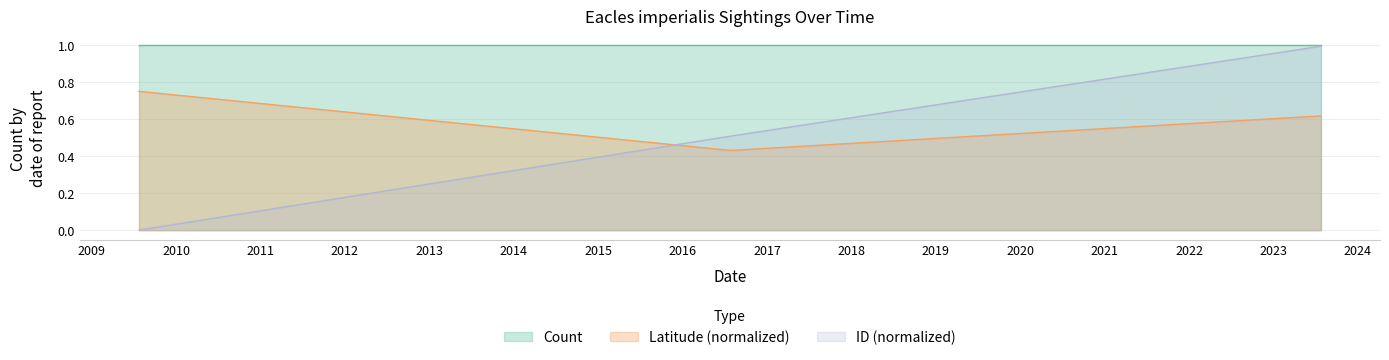

At which label does Latitude reach its peak?

2009-07-25